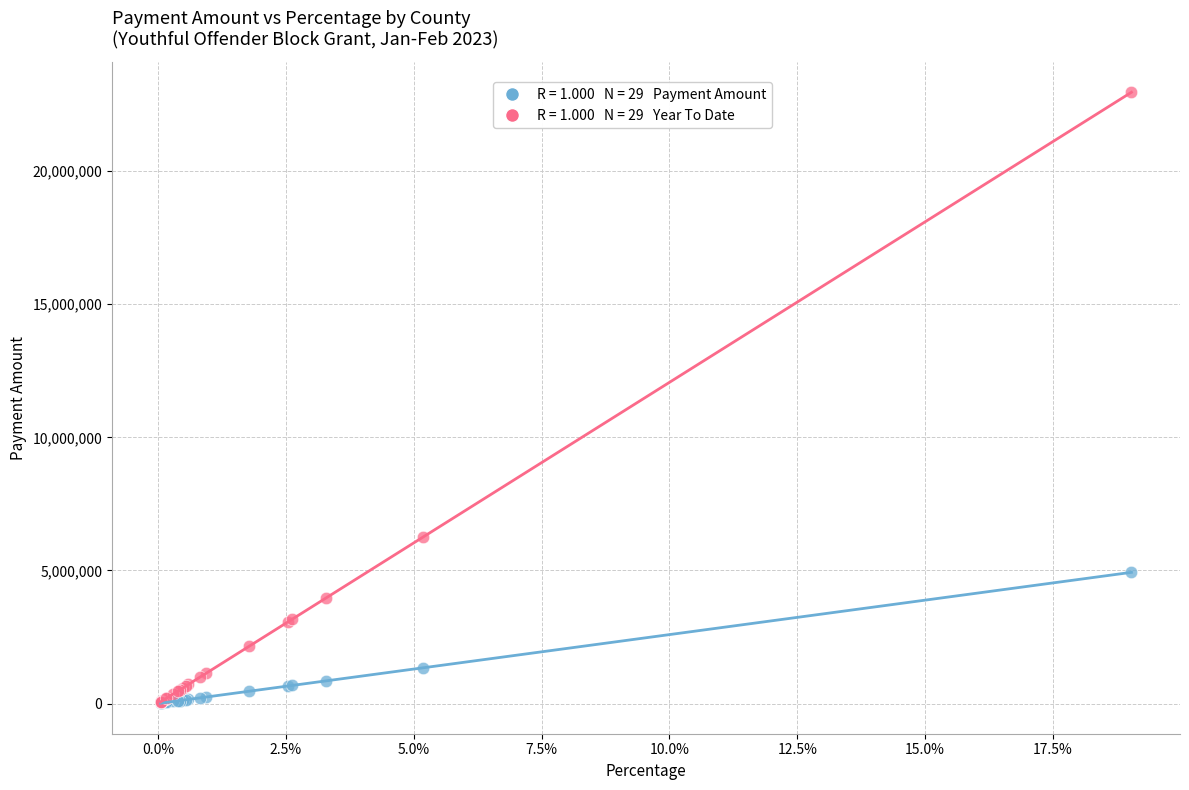

Across all series, what Y value is closest to 11487578?

6240938.1